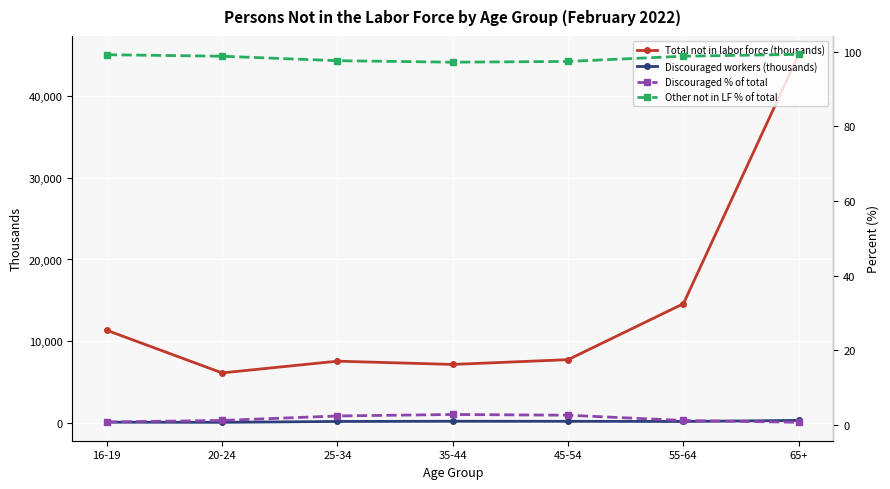

Reading left to right, extract all data points from this chart.

Total not in labor force (thousands): 11339.0	6121.0	7556.0	7157.0	7742.0	14587.0	45098.0
Discouraged workers (thousands): 91.0	74.0	180.0	202.0	198.0	178.0	309.0
Discouraged % of total: 0.8	1.2	2.4	2.8	2.6	1.2	0.7
Other not in LF % of total: 99.2	98.8	97.6	97.2	97.4	98.8	99.3